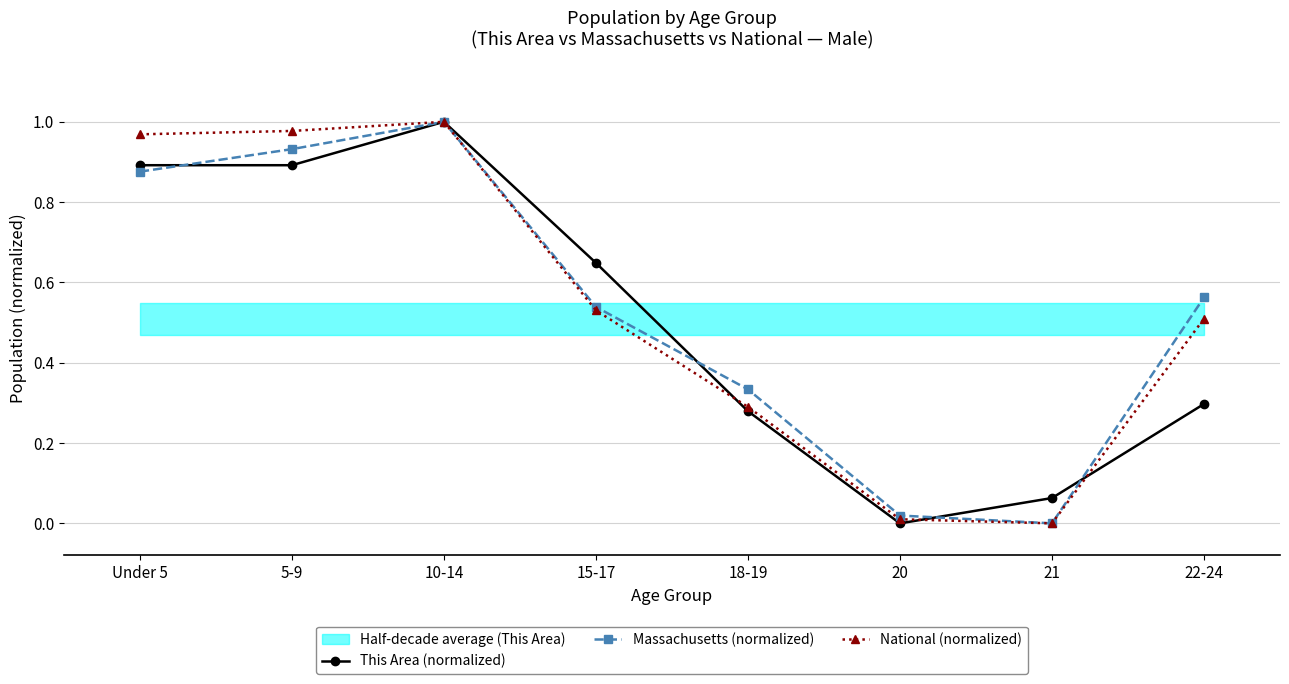

What is the label of the 1st point from the left?

Under 5